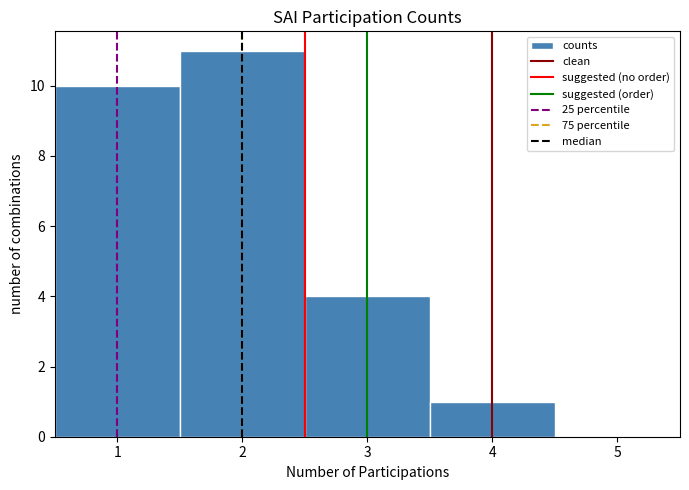

What is the height of the bar covering 3.5 to 4.5 on the x-axis? The values are not printed on the chart, so give them approximately, as read against the axis.

1